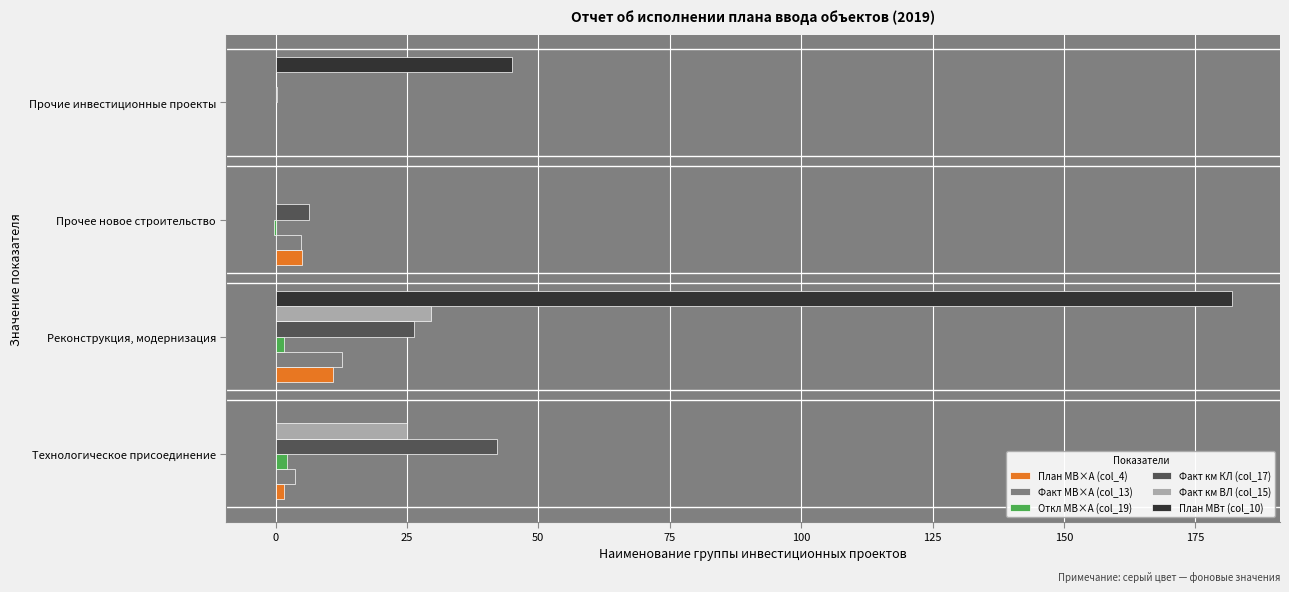

What is the sum of all Факт км КЛ (col_17) values?

75.1